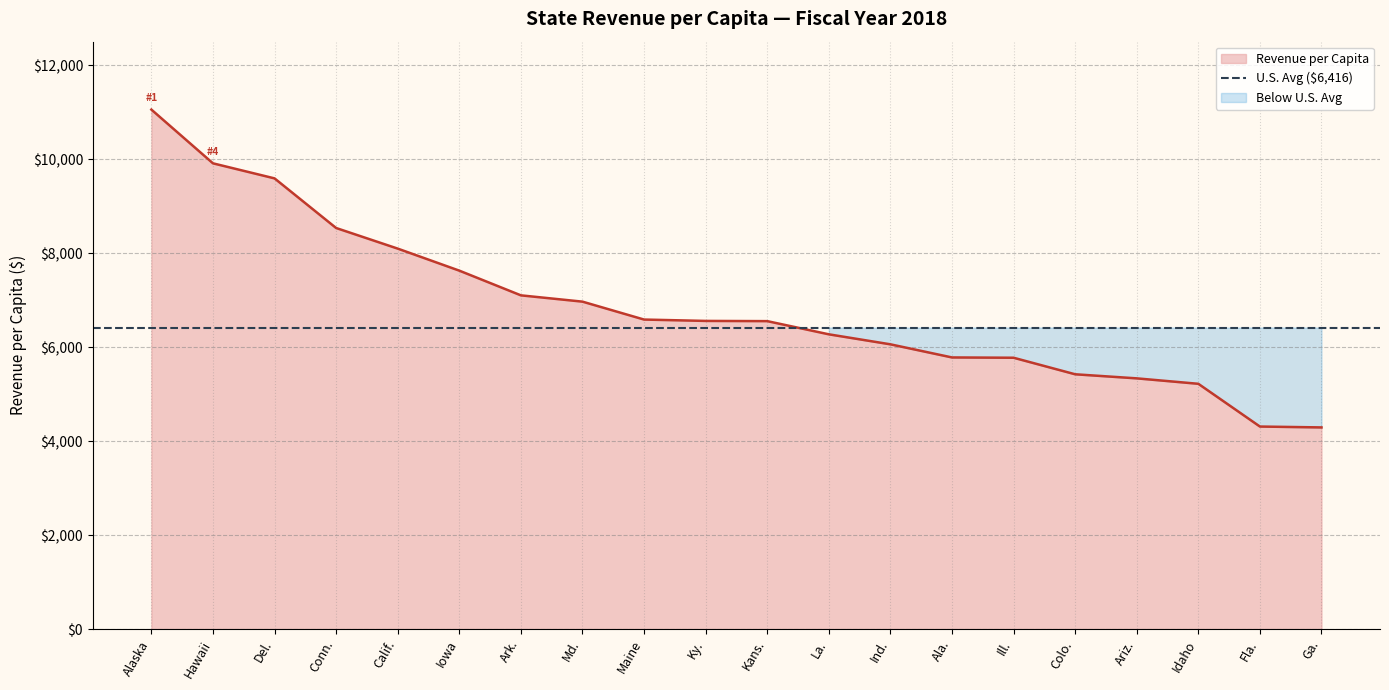

Rank the categories by value from lowest to highest.

Ga., Fla., Idaho, Ariz., Colo., Ill., Ala., Ind., La., Kans., Ky., Maine, Md., Ark., Iowa, Calif., Conn., Del., Hawaii, Alaska